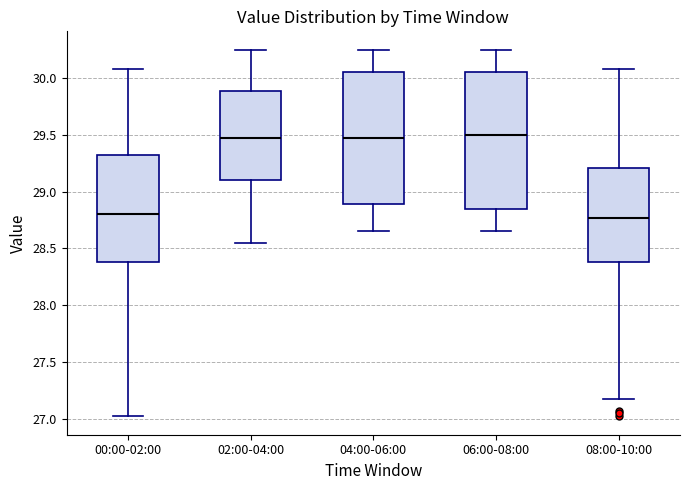

Reading left to right, transcribe this box plot: for each box, give where its median line is, the range the box spans, and where its two whiskers end, as read against the y-axis. The values are not printed on the chart, so give them approximately, as read against the axis.

00:00-02:00: median 28.80, box 28.40 to 29.35, whiskers 27.00 to 30.10
02:00-04:00: median 29.50, box 29.10 to 29.90, whiskers 28.55 to 30.25
04:00-06:00: median 29.50, box 28.90 to 30.05, whiskers 28.65 to 30.25
06:00-08:00: median 29.50, box 28.85 to 30.05, whiskers 28.65 to 30.25
08:00-10:00: median 28.75, box 28.40 to 29.20, whiskers 27.15 to 30.10